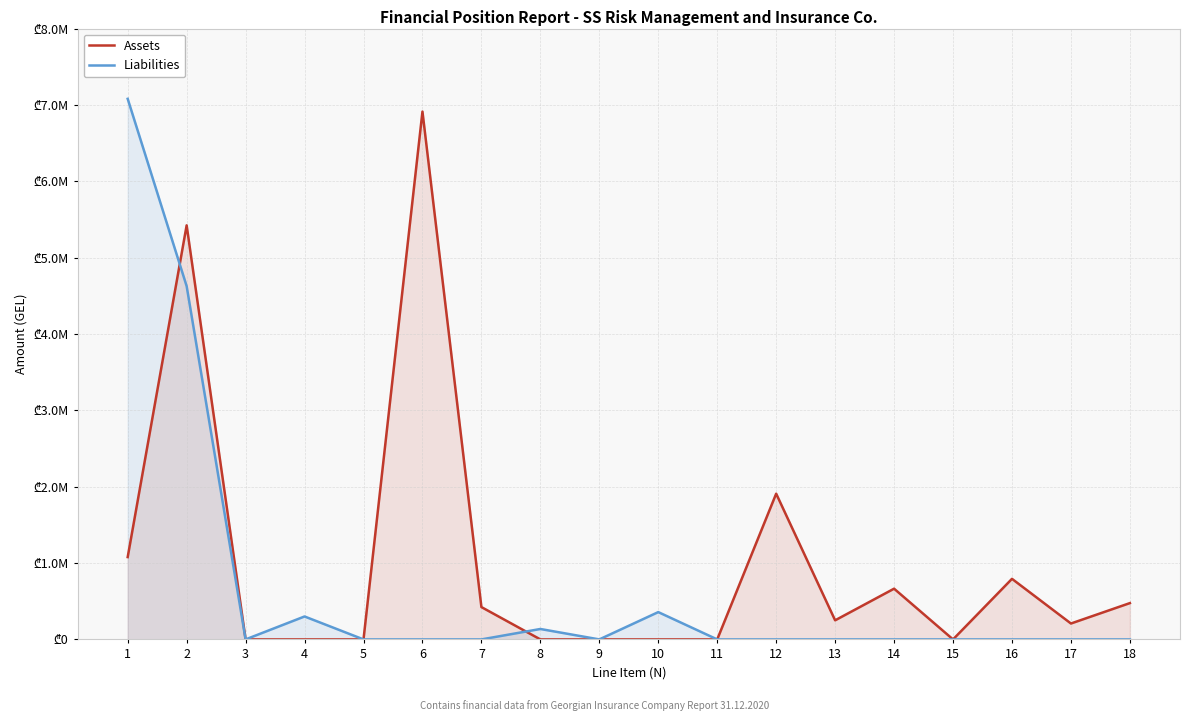

True or false: Liabilities has more than 0 interior local peaks.

True